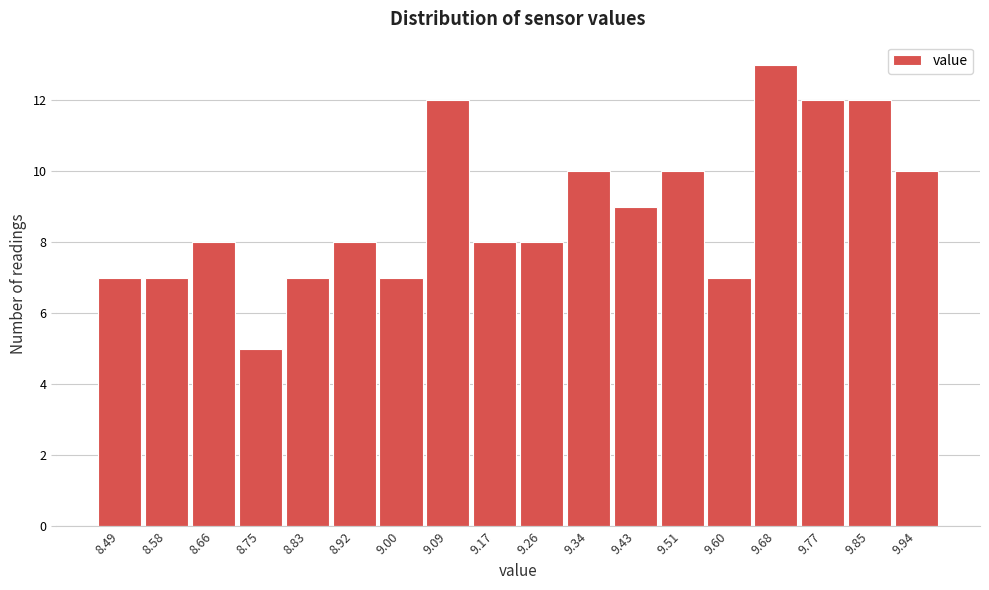

Reading left to right, list every bar in this chart as the range it spans on the x-axis followed by its height. Neither the bar edges nor the heights are printed on the chart, so give them approximately, as read against the axes.

8.450 to 8.535: 7
8.535 to 8.620: 7
8.620 to 8.705: 8
8.705 to 8.790: 5
8.790 to 8.875: 7
8.875 to 8.960: 8
8.960 to 9.045: 7
9.045 to 9.130: 12
9.130 to 9.215: 8
9.215 to 9.300: 8
9.300 to 9.385: 10
9.385 to 9.470: 9
9.470 to 9.555: 10
9.555 to 9.640: 7
9.640 to 9.725: 13
9.725 to 9.810: 12
9.810 to 9.895: 12
9.895 to 9.980: 10